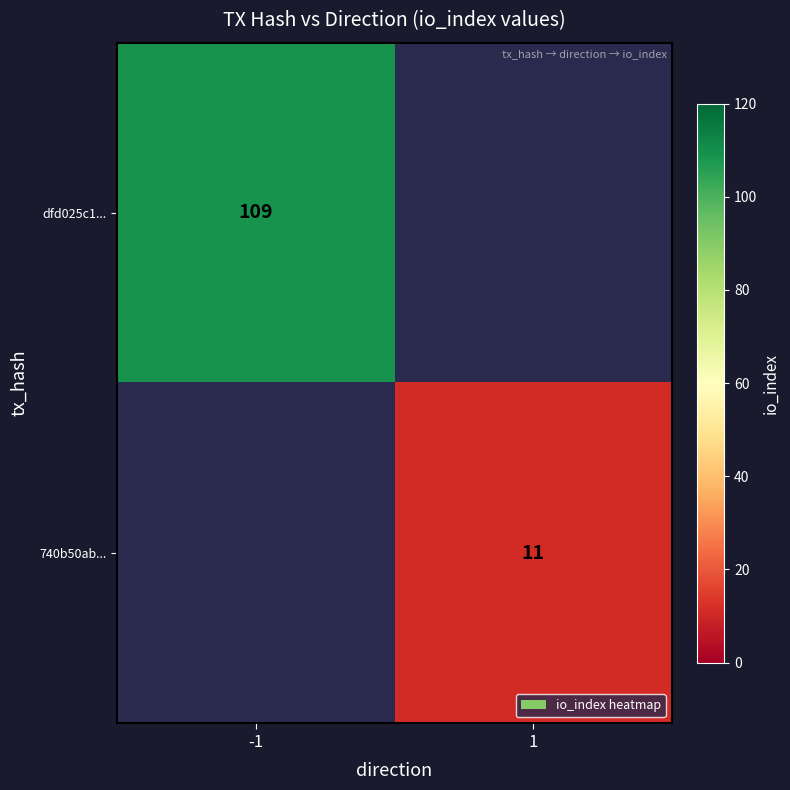

Is the value of 740b50ab... at 1 greater than the value of dfd025c1... at -1?

No